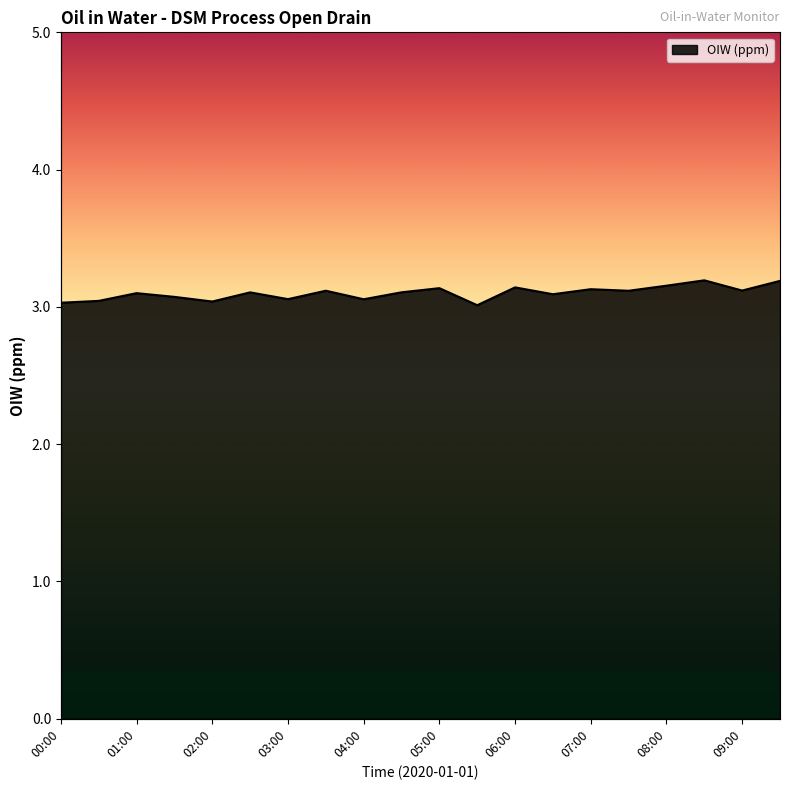

How many categories are shown in the chart?

20